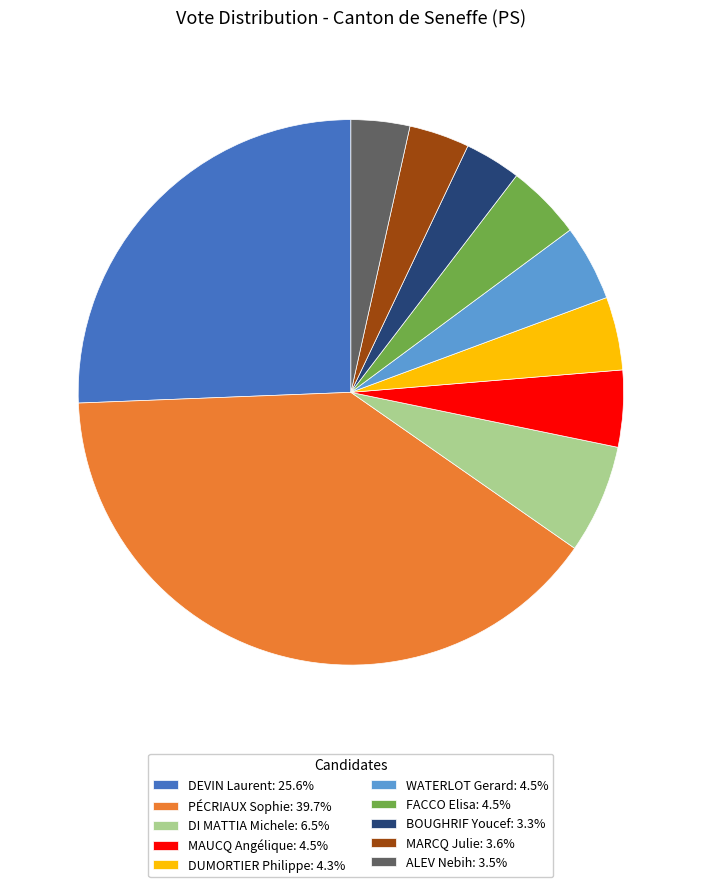

Is MARCQ Julie the majority of the pie?

No